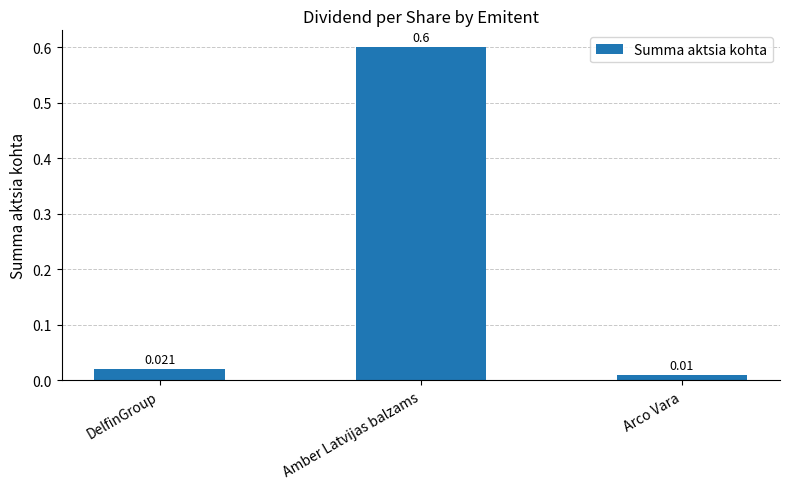

Rank the categories by value from lowest to highest.

Arco Vara, DelfinGroup, Amber Latvijas balzams